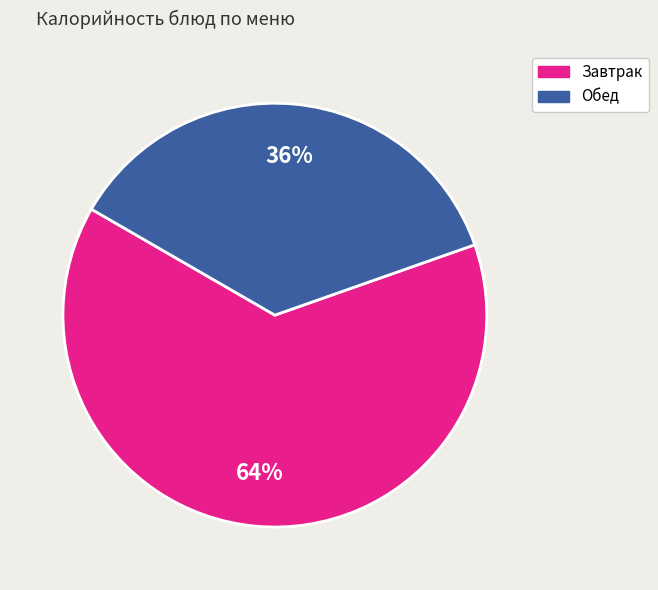

Count the number of slices in the pie.

2